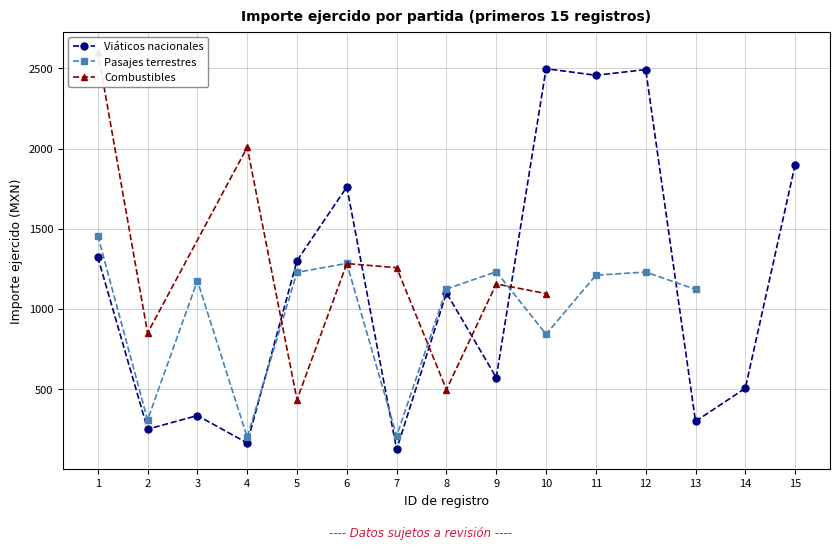

What is the approximate value of Viáticos nacionales at 6?

1761.0